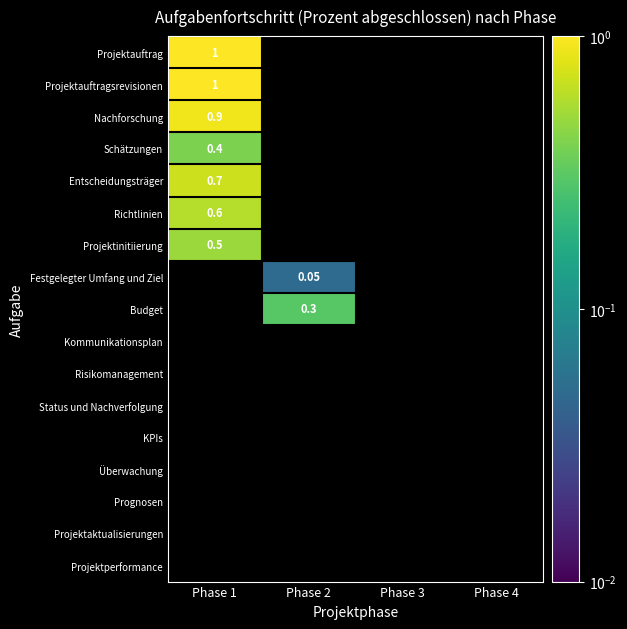

At which label is Richtlinien closest to 0?

Phase 1